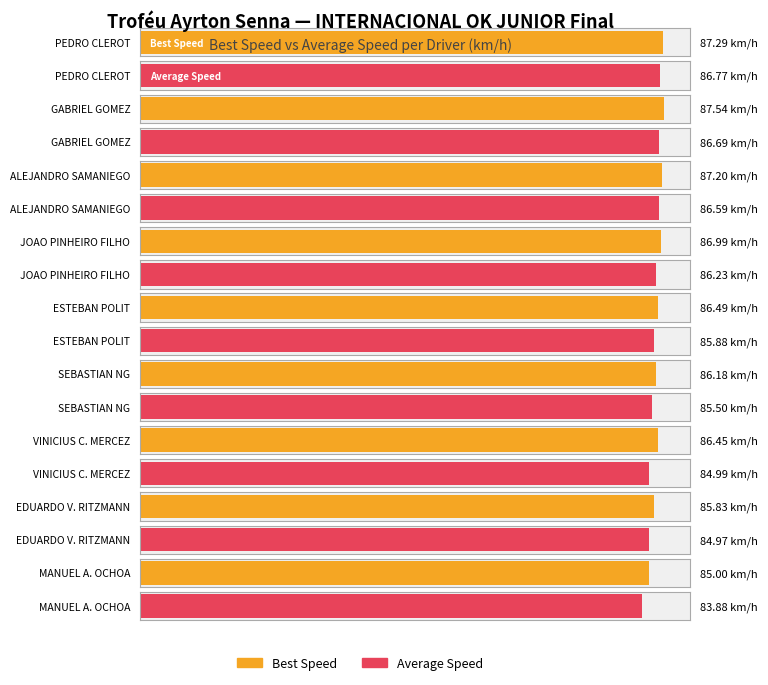

How many data points does each series have?

9